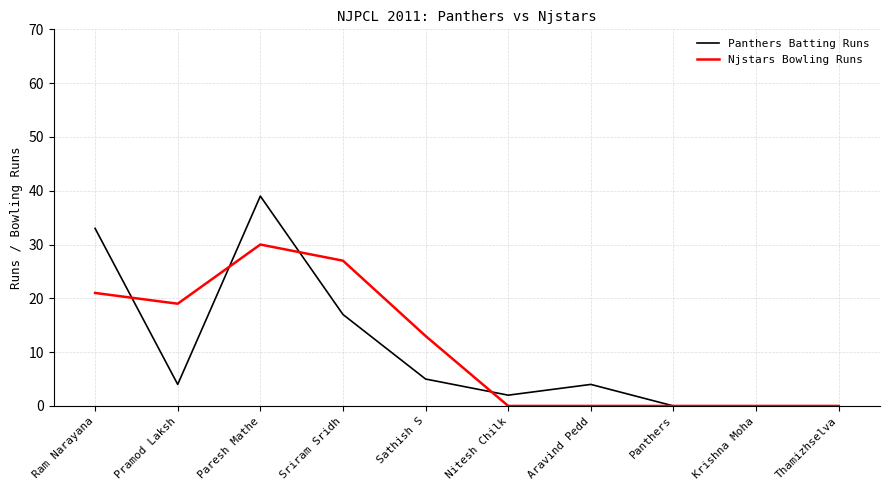

What are all the series names shown in the legend?

Panthers Batting Runs, Njstars Bowling Runs